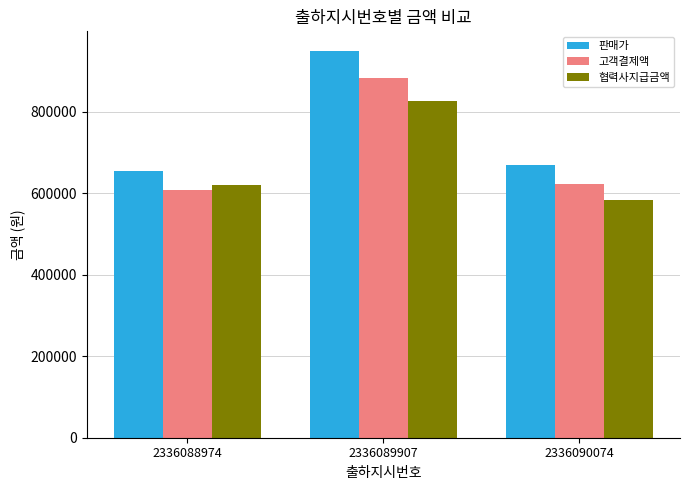

Read the 협력사지급금액 value at 2336089907, to the nearest 50.

826200